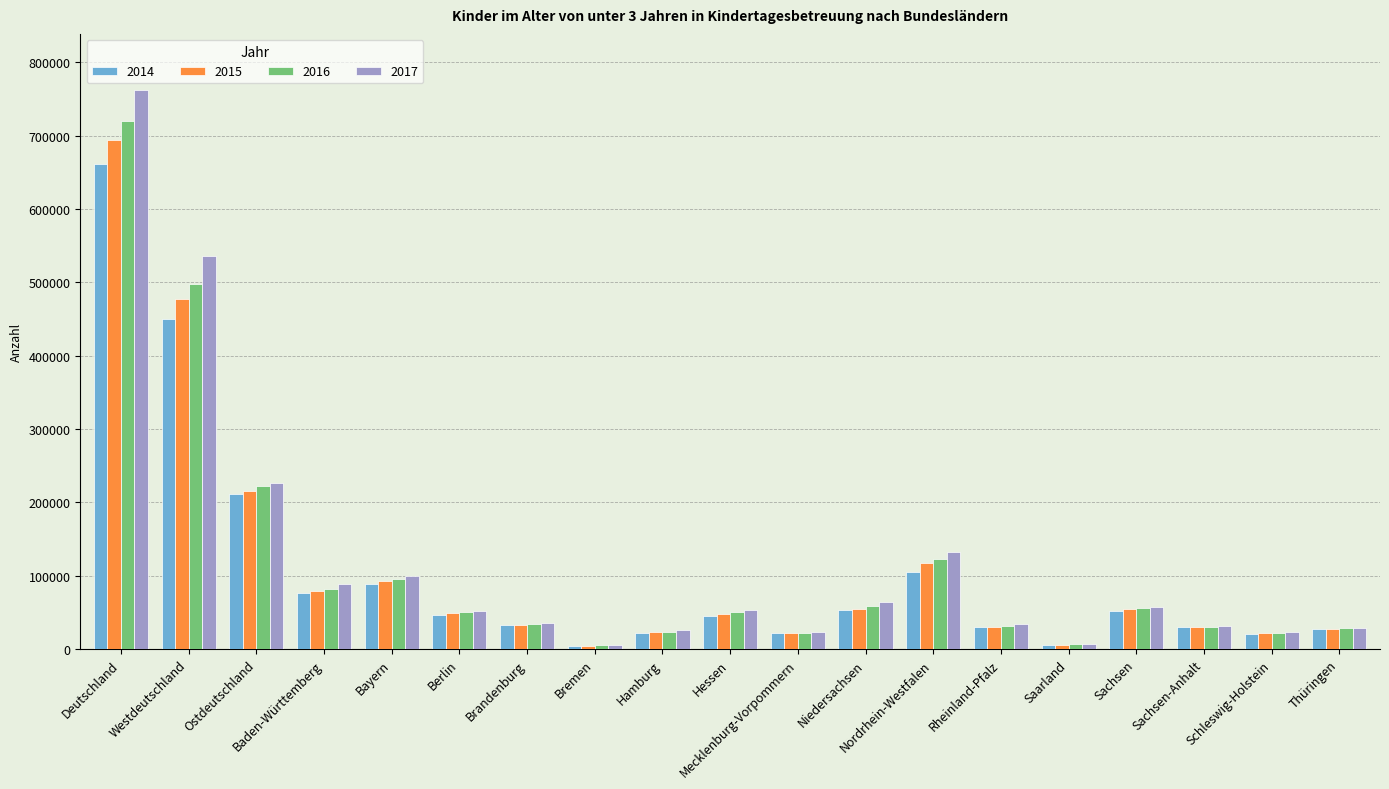

What is the label of the 1st bar from the left?

Deutschland